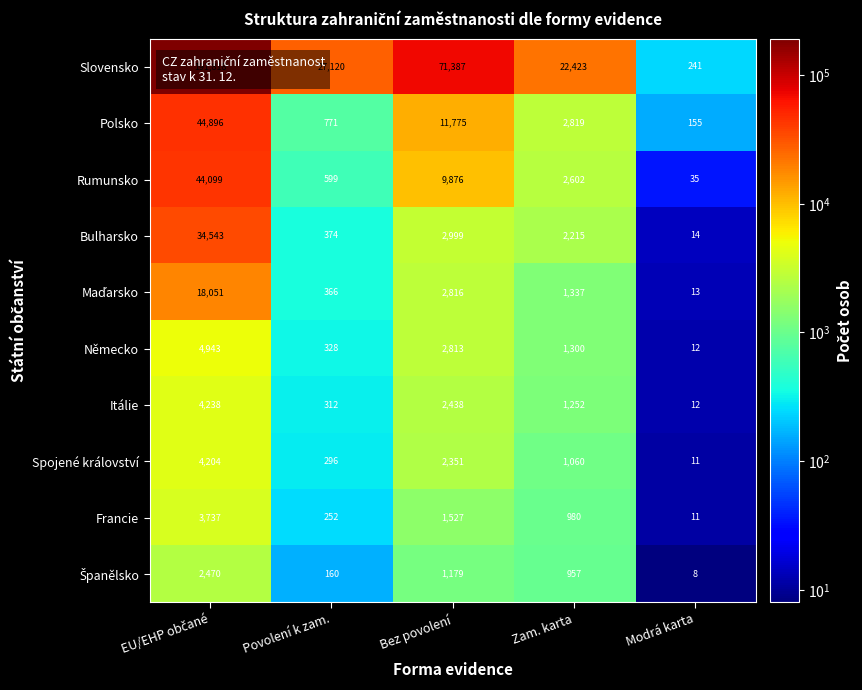

Which category has the lowest value across all series?

Modrá karta